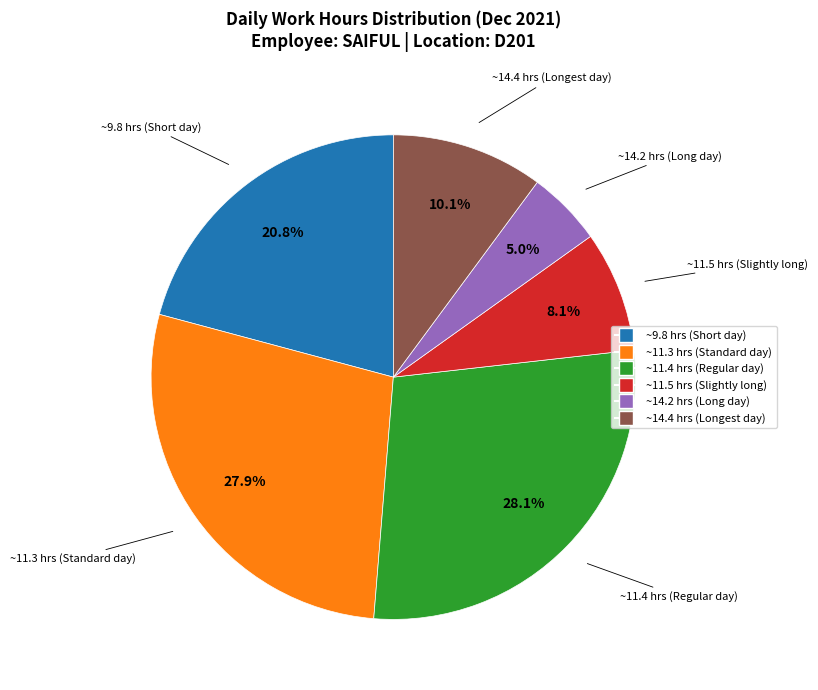

Is there any slice that represents more than half of the pie?

No